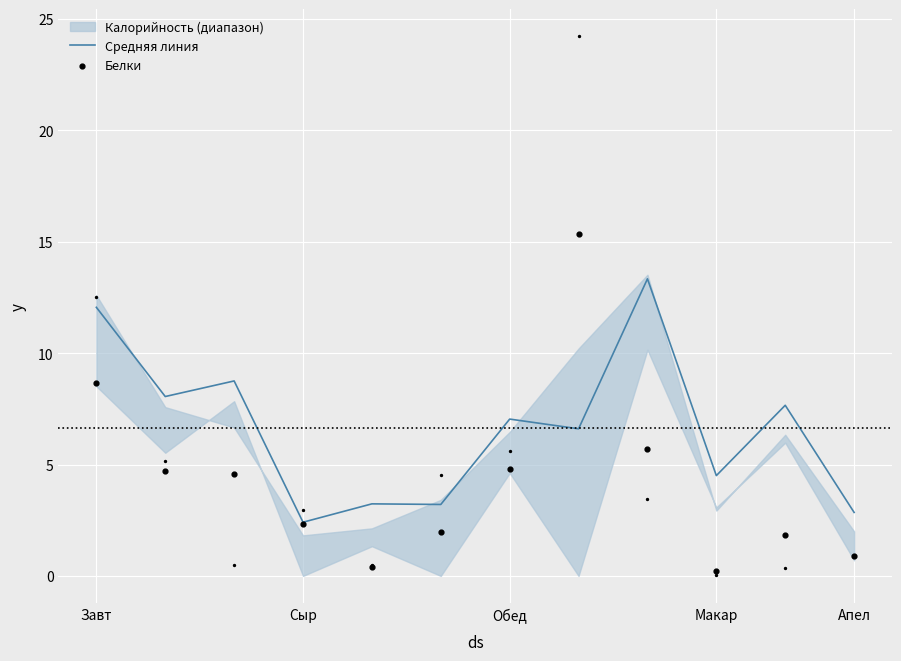

What is the approximate value of Средняя линия at Макар?

4.5